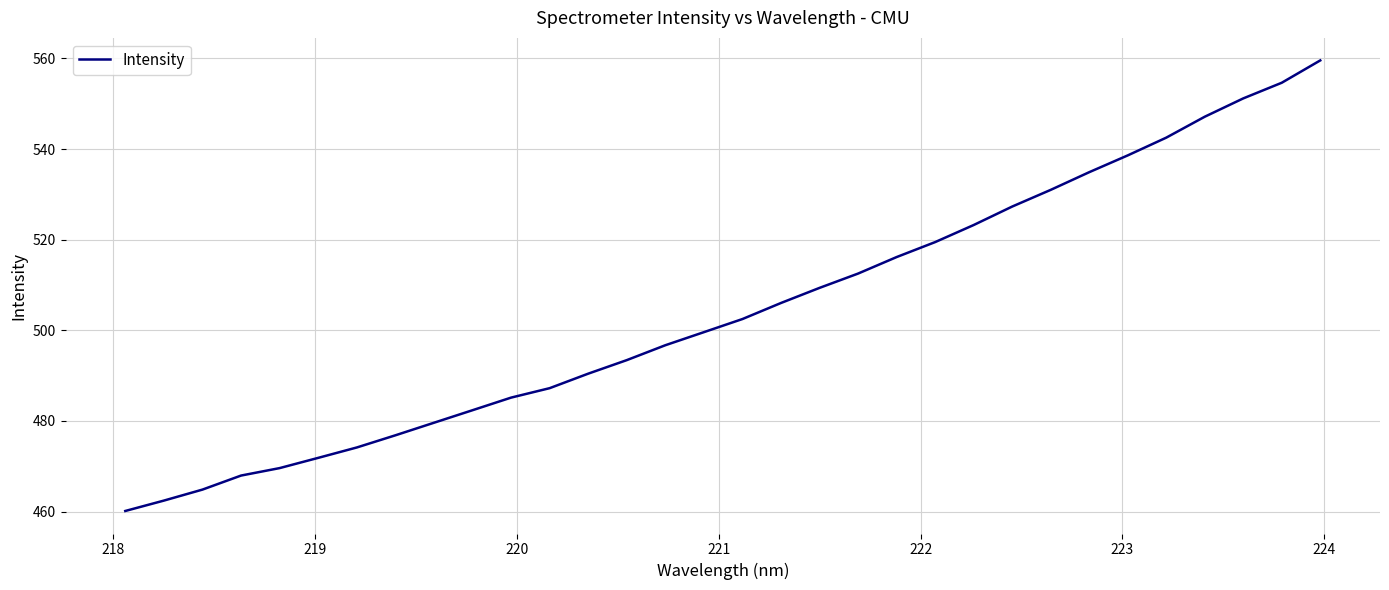

What is the minimum value shown in the chart?

460.1